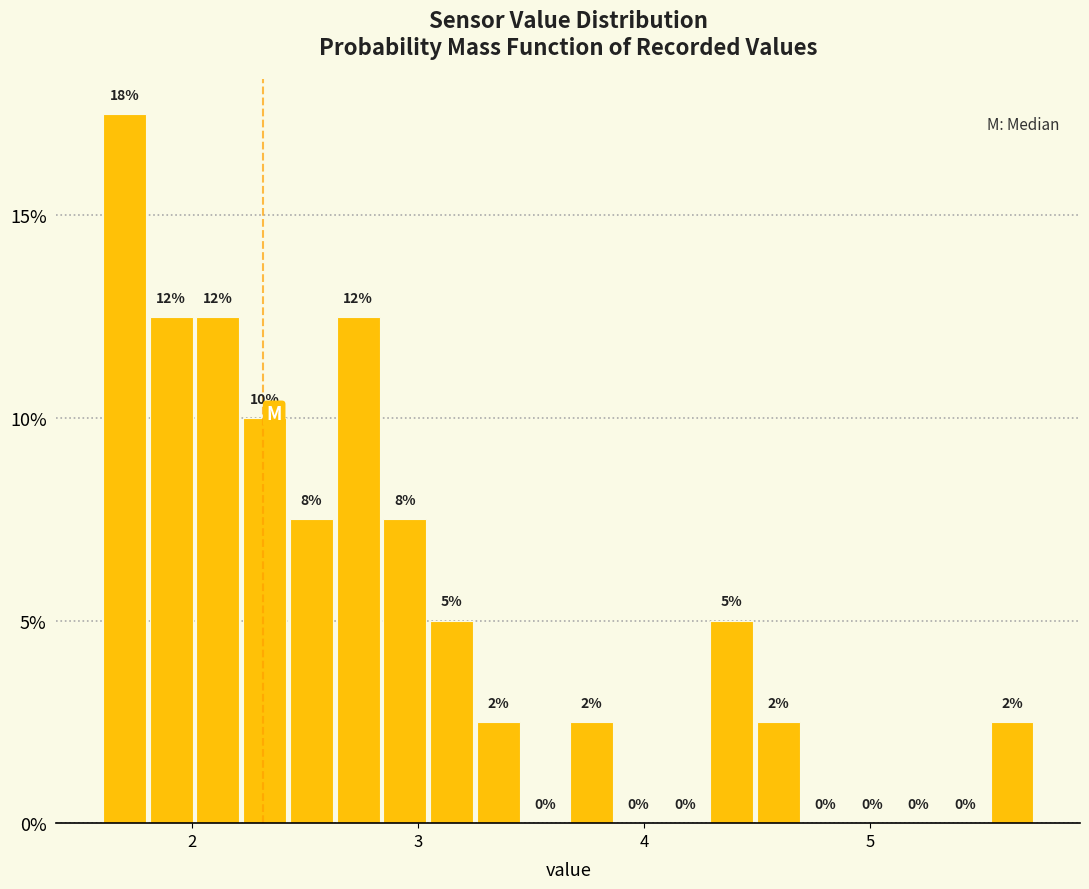

Around what value on the x-axis is the tallest bar? Give the approximate position of its centre, as read against the axis.

1.7